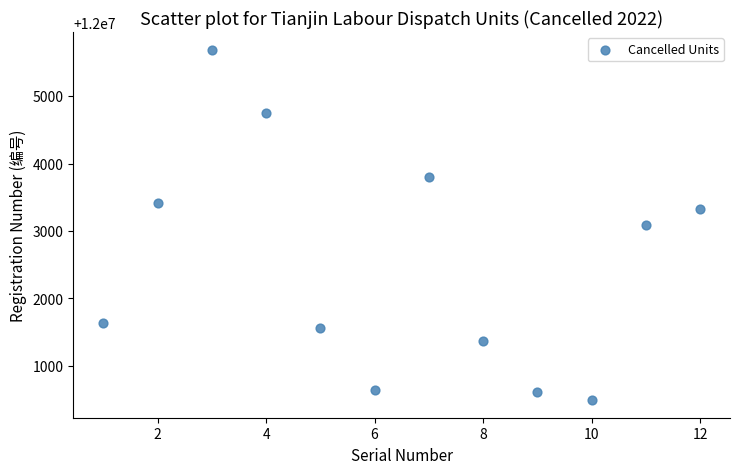

What is the average Y value?

12002531